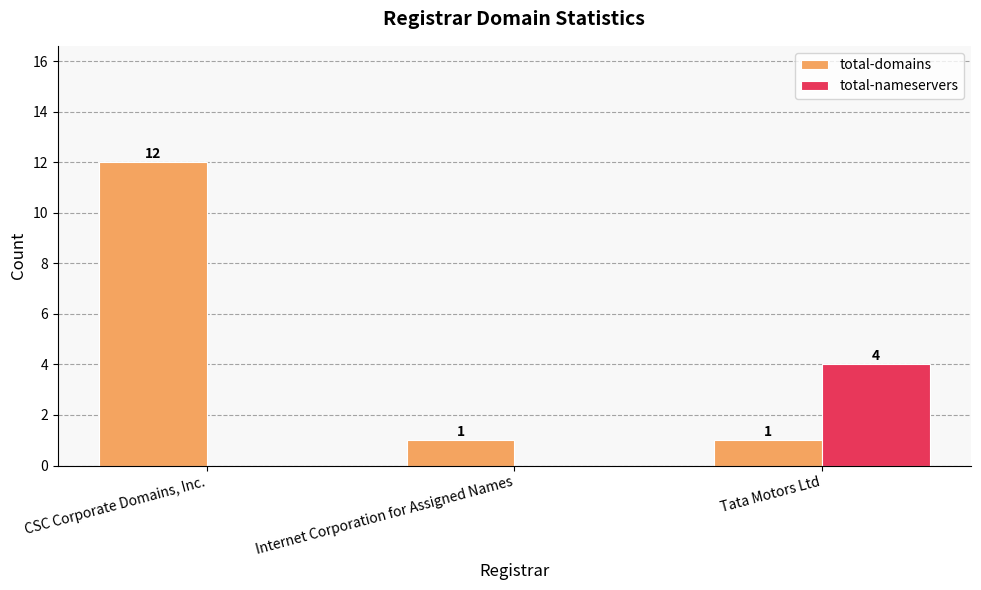

At which category is the sum across all series the highest?

CSC Corporate Domains, Inc.